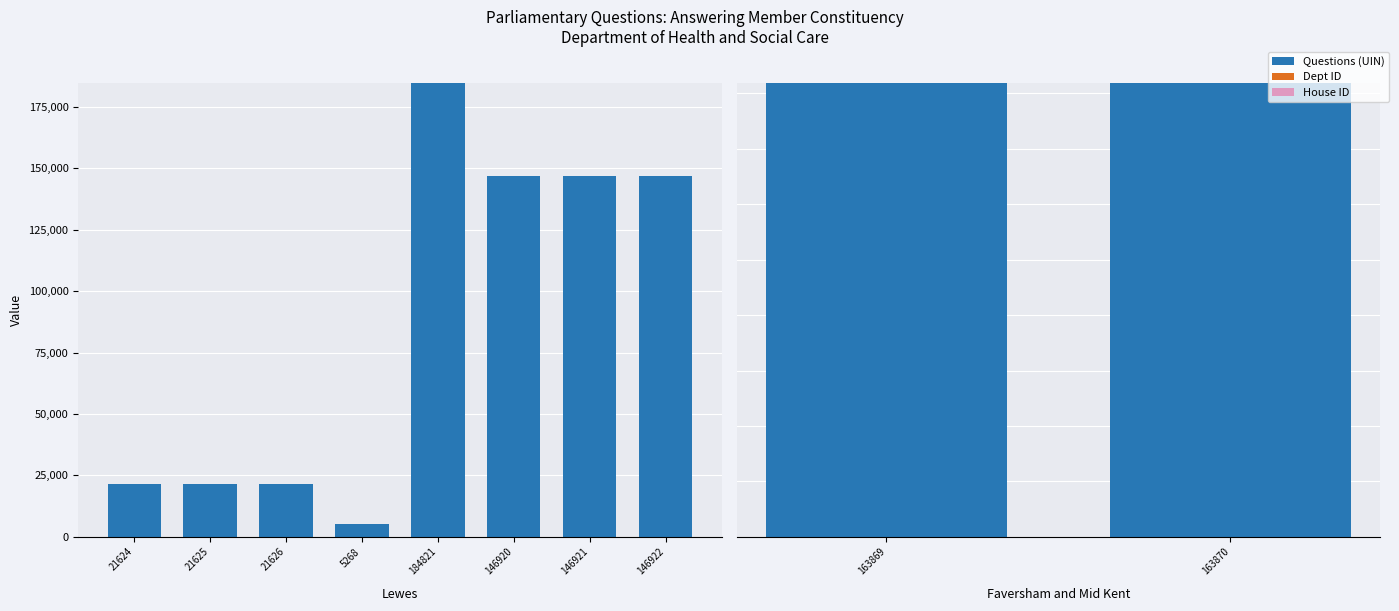

Rank the series by their maximum value, from lowest to highest.

House ID, Dept ID, Questions (UIN)